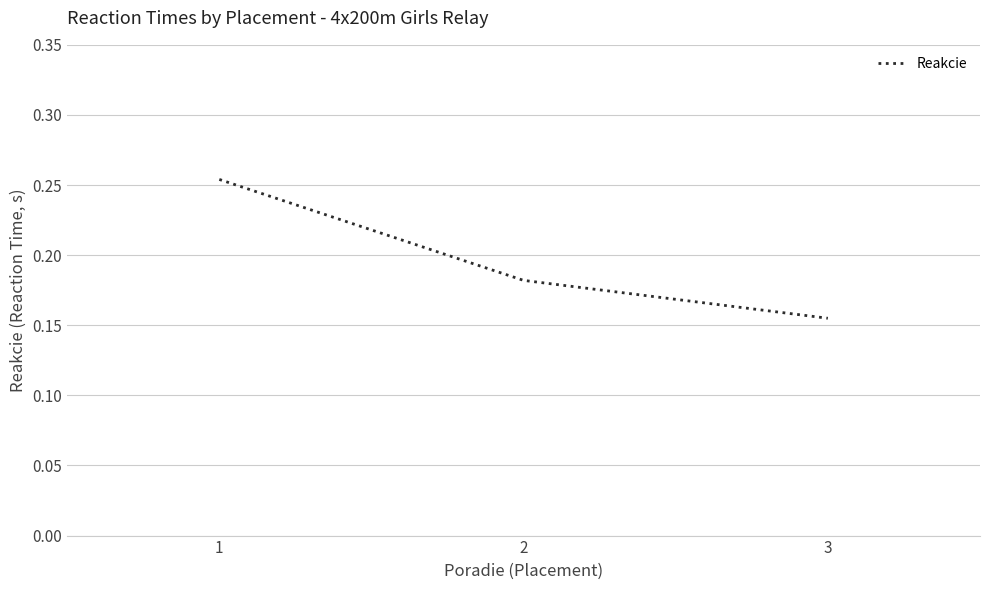

Which category has the highest value across all series?

1